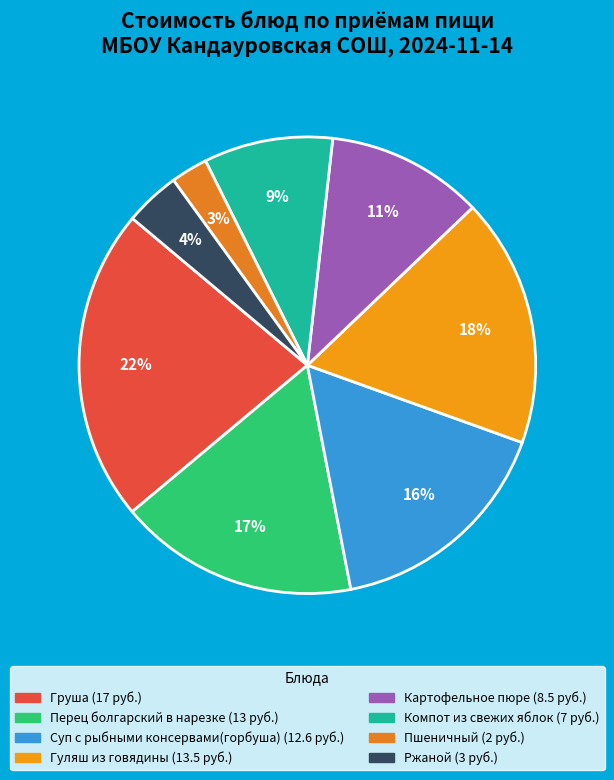

What is the change in value from Суп с рыбными консервами(горбуша) to Компот из свежих яблок?

-5.6